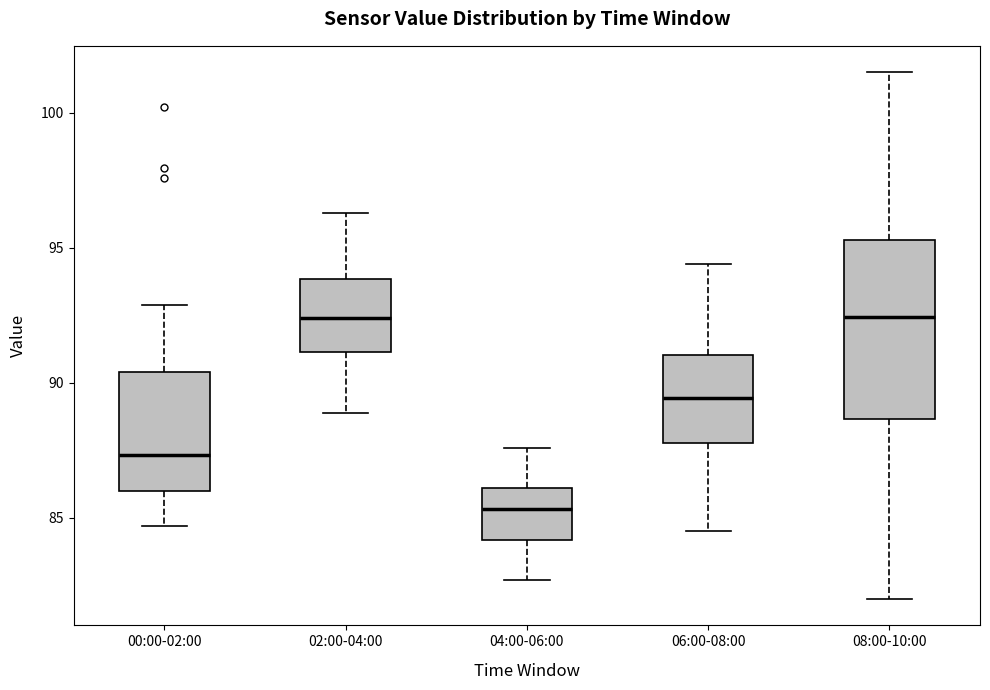

Where does the median line of the box for 08:00-10:00 sit on the y-axis? The values are not printed on the chart, so give them approximately, as read against the axis.

92.5